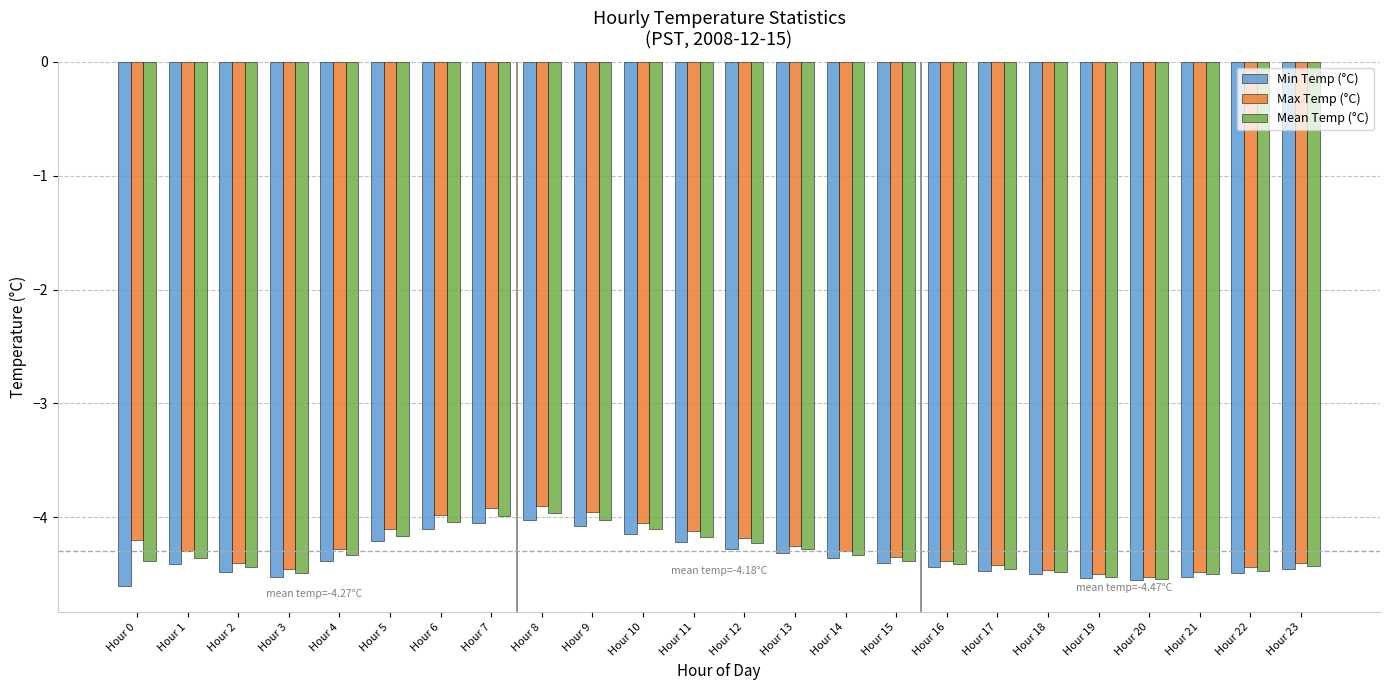

True or false: Mean Temp (°C) has a value of -4.5 at Hour 20.

True